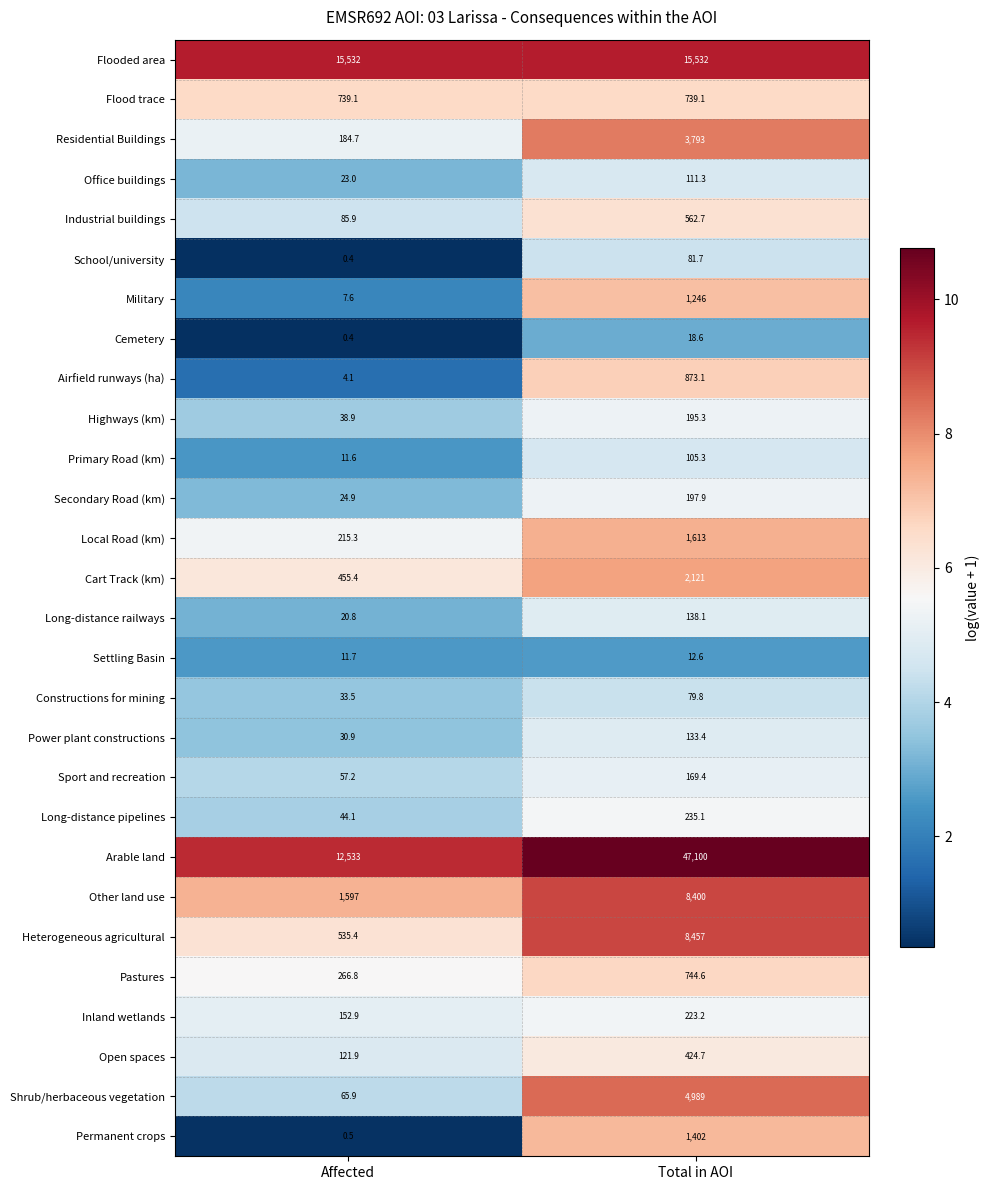

Is it true that Permanent crops equals 1402.0 at Total in AOI?

True